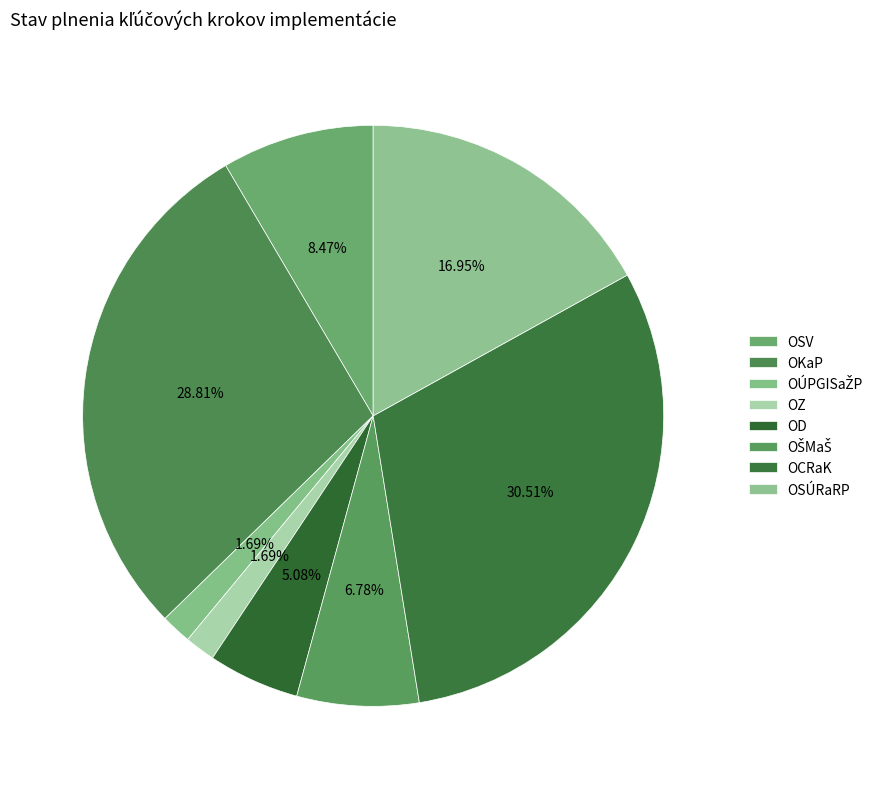

Which has a higher value, OCRaK or OKaP?

OCRaK